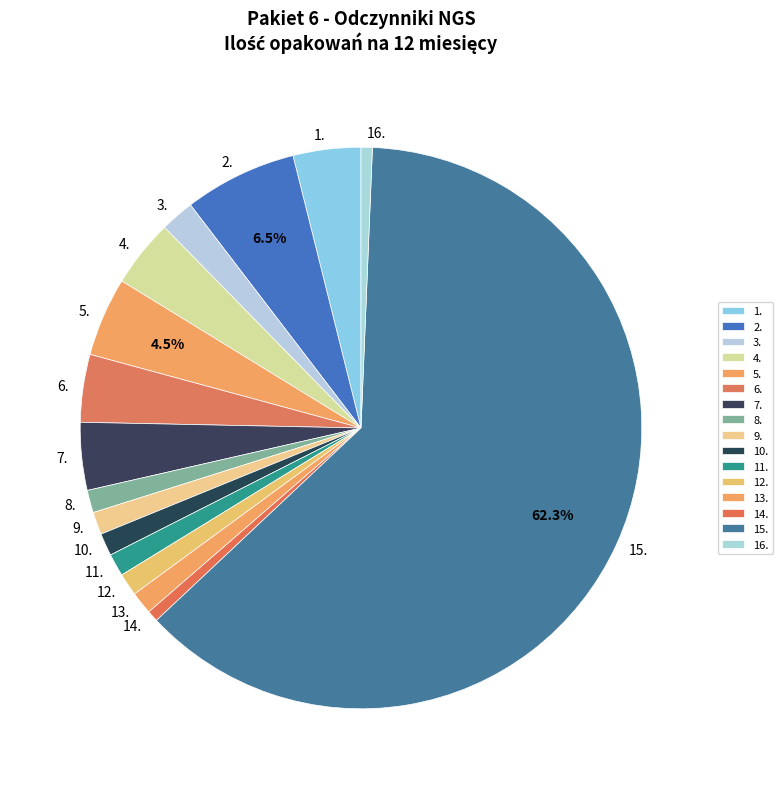

Count the number of slices in the pie.

16